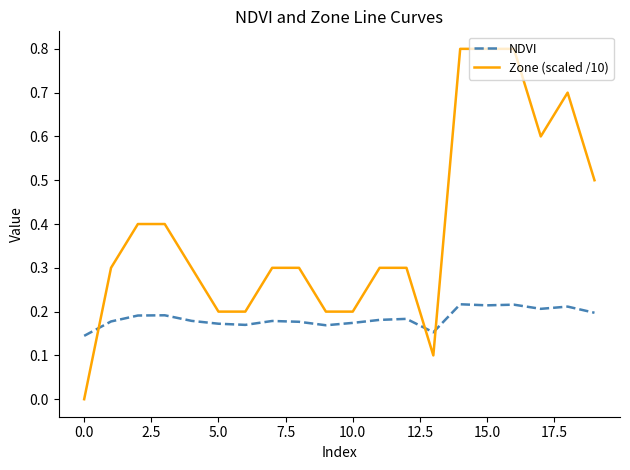

Rank the series by their maximum value, from lowest to highest.

NDVI, Zone (scaled /10)